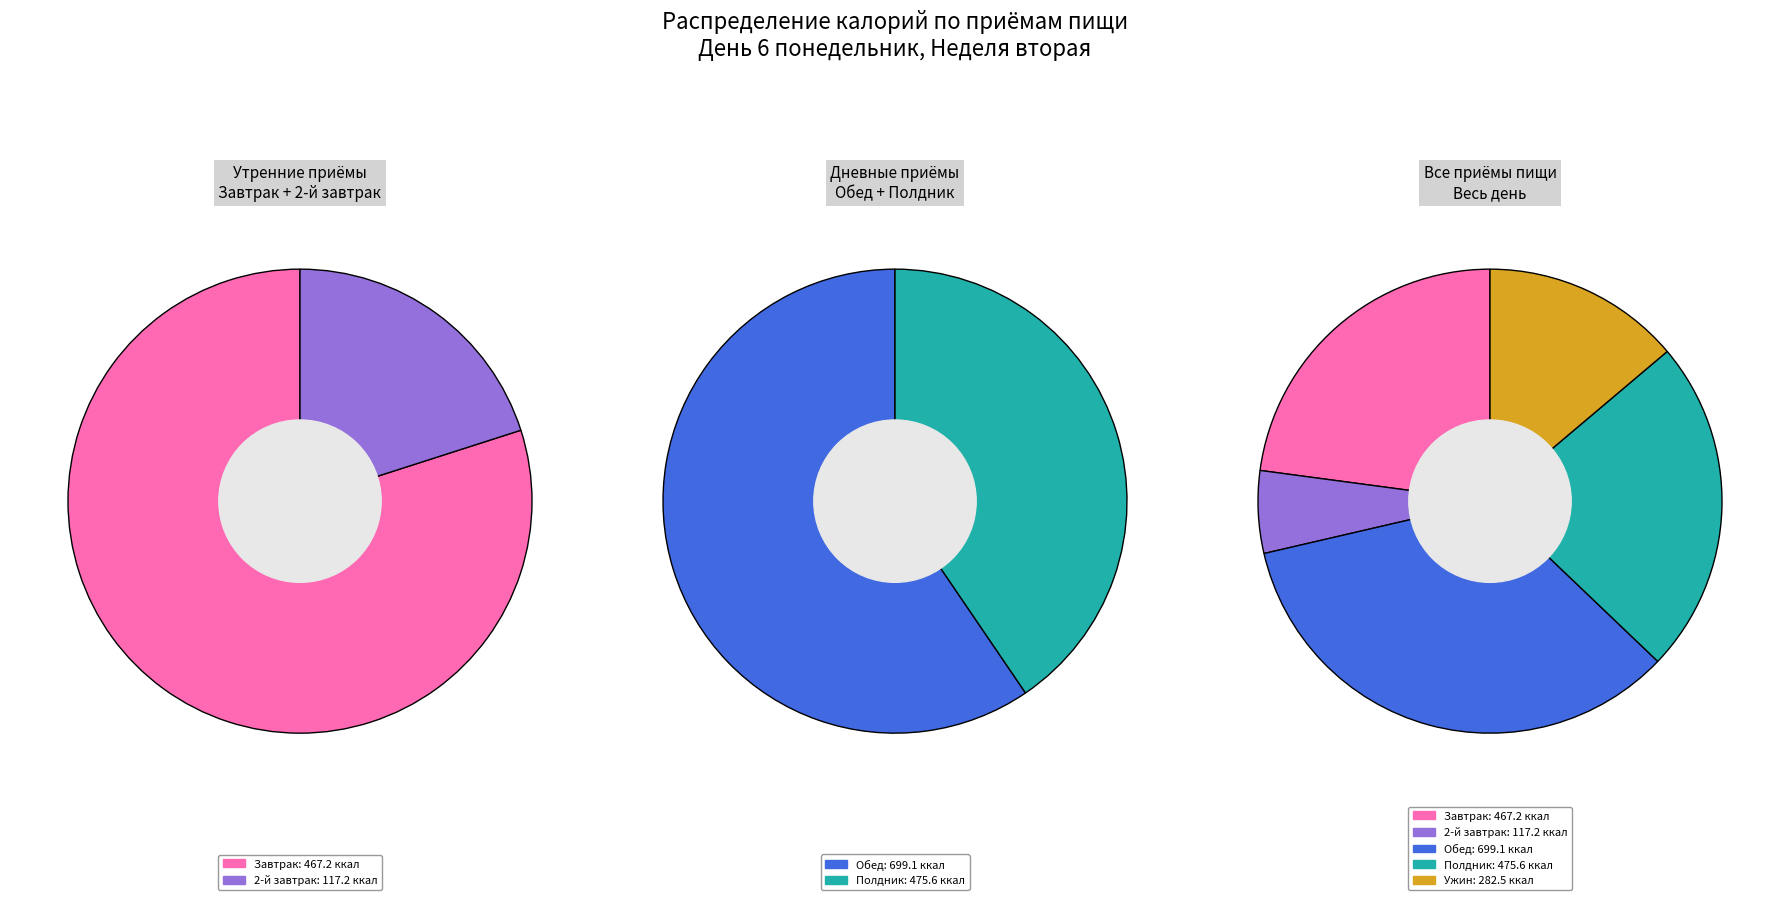

Is there any slice that represents more than half of the pie?

No